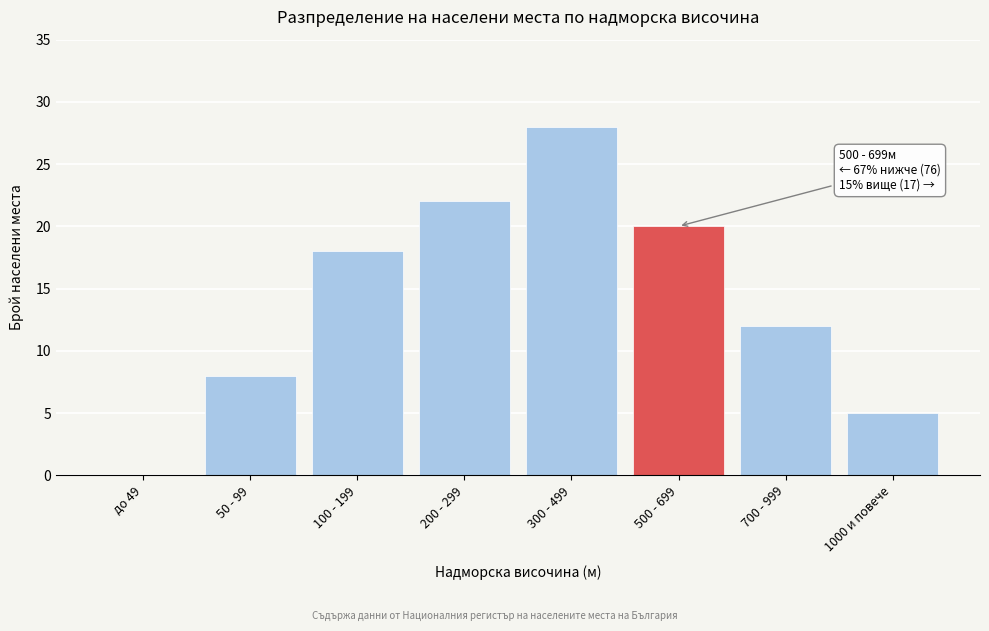

Reading right to left, what are all the values shown in this chart?

1000 и повече=5	700 - 999=12	500 - 699=20	300 - 499=28	200 - 299=22	100 - 199=18	50 - 99=8	до 49=0